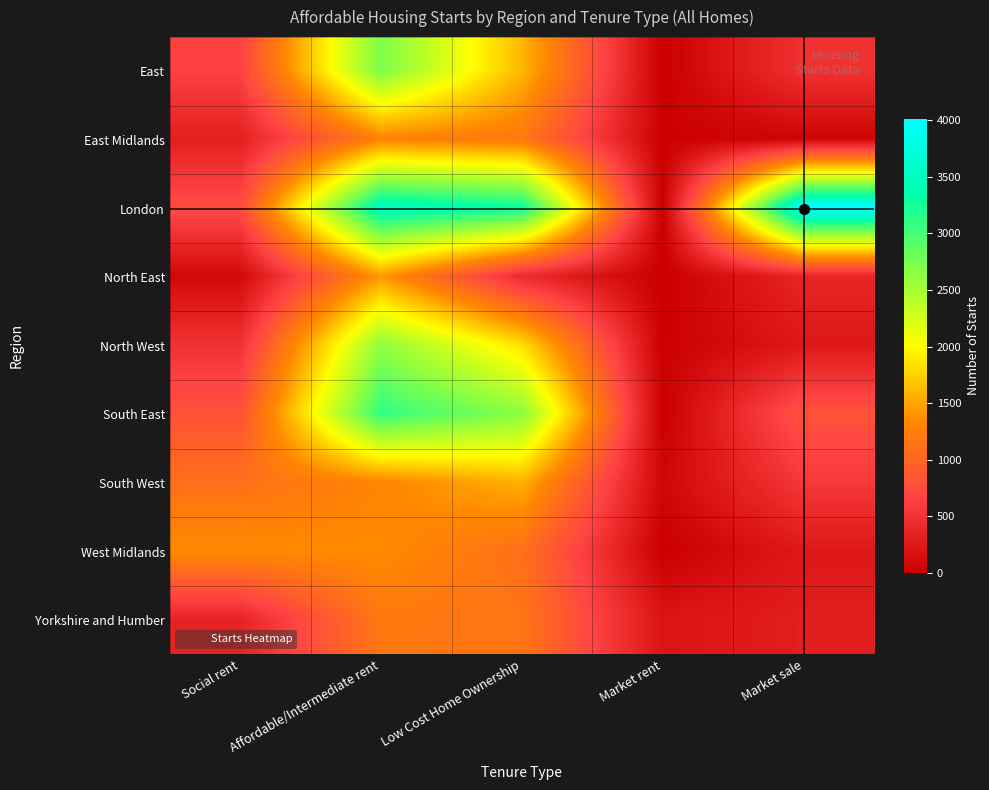

Reading left to right, list all the values displayed in this chart.

East: Social rent=653	Affordable/Intermediate rent=2734	Low Cost Home Ownership=1607	Market rent=0	Market sale=491
East Midlands: Social rent=314	Affordable/Intermediate rent=1292	Low Cost Home Ownership=1190	Market rent=8	Market sale=55
London: Social rent=746	Affordable/Intermediate rent=3539	Low Cost Home Ownership=3295	Market rent=2	Market sale=4014
North East: Social rent=94	Affordable/Intermediate rent=1434	Low Cost Home Ownership=419	Market rent=0	Market sale=369
North West: Social rent=496	Affordable/Intermediate rent=2629	Low Cost Home Ownership=1828	Market rent=12	Market sale=241
South East: Social rent=800	Affordable/Intermediate rent=3100	Low Cost Home Ownership=2662	Market rent=0	Market sale=812
South West: Social rent=1102	Affordable/Intermediate rent=1312	Low Cost Home Ownership=1572	Market rent=73	Market sale=560
West Midlands: Social rent=1358	Affordable/Intermediate rent=1365	Low Cost Home Ownership=1100	Market rent=0	Market sale=248
Yorkshire and Humber: Social rent=349	Affordable/Intermediate rent=1184	Low Cost Home Ownership=1159	Market rent=205	Market sale=303